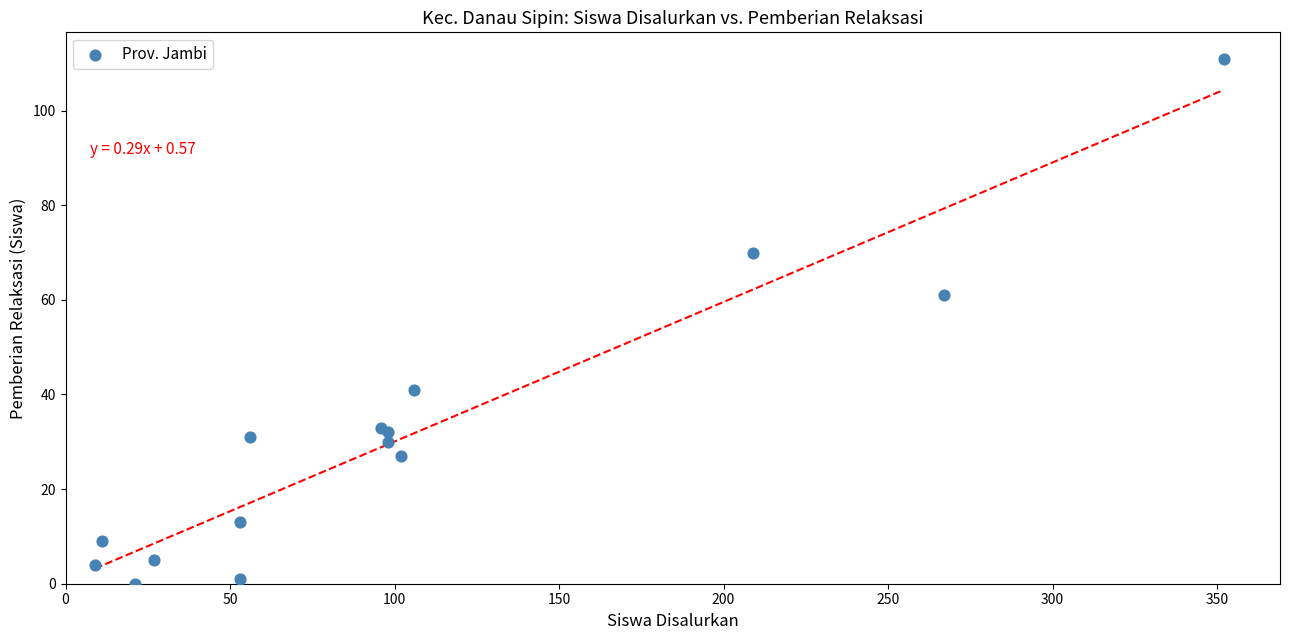

What Y value in the scatter plot is closest to 55?

61